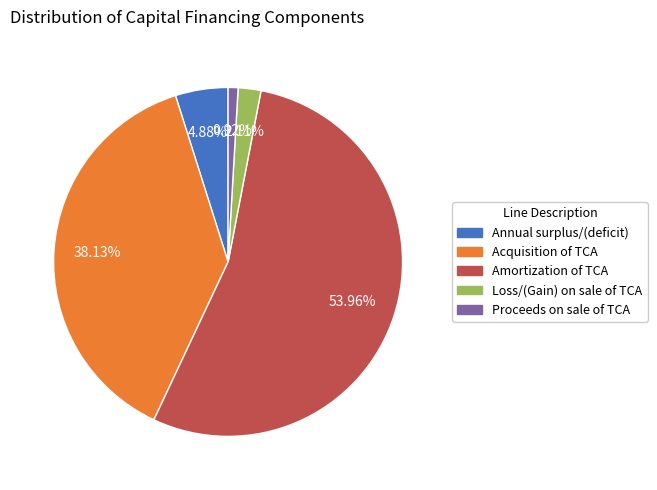

Rank the categories by value from lowest to highest.

Proceeds on sale of TCA, Loss/(Gain) on sale of TCA, Annual surplus/(deficit), Acquisition of TCA, Amortization of TCA